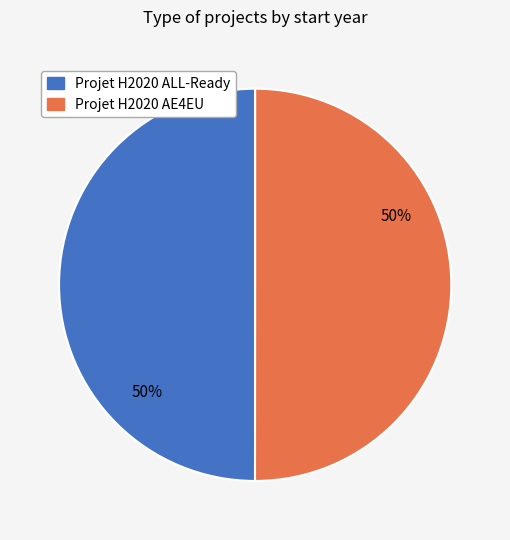

What is the ratio of the value at Projet H2020 AE4EU to the value at Projet H2020 ALL-Ready?

1.0